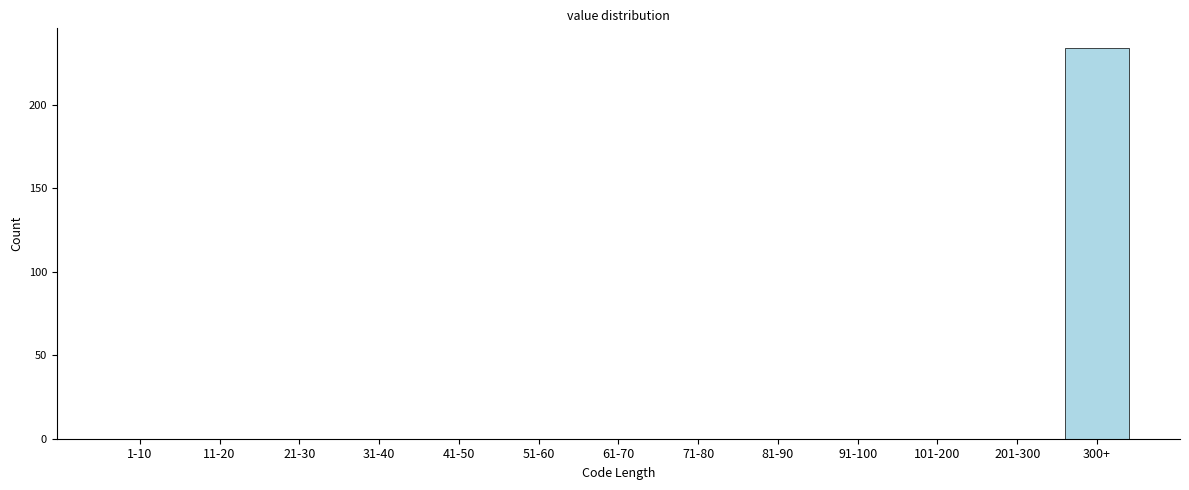

Reading left to right, list all the values displayed in this chart.

1-10=0	11-20=0	21-30=0	31-40=0	41-50=0	51-60=0	61-70=0	71-80=0	81-90=0	91-100=0	101-200=0	201-300=0	300+=234